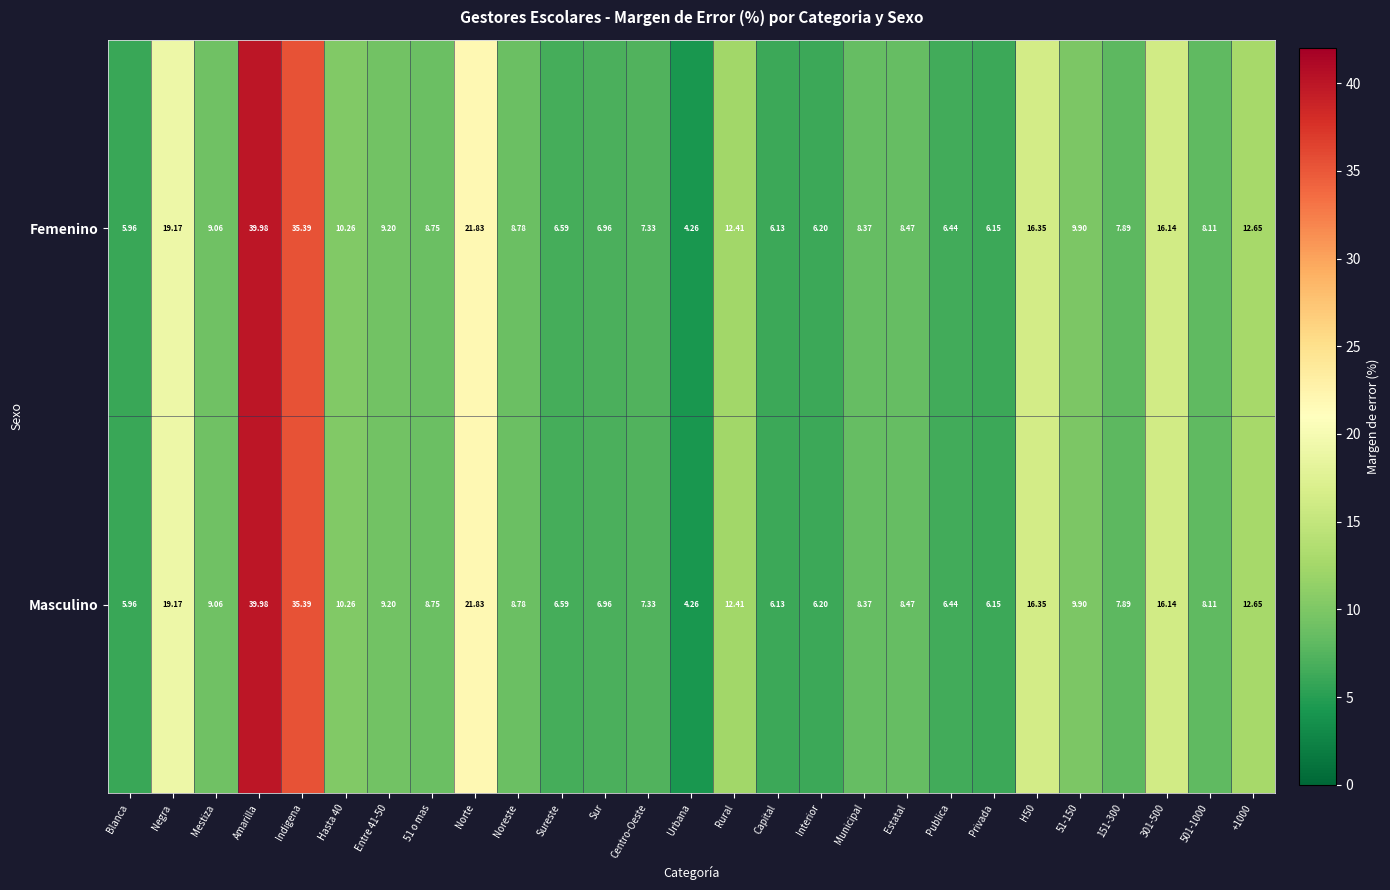

Which category has the highest value in the Femenino series?

Amarilla